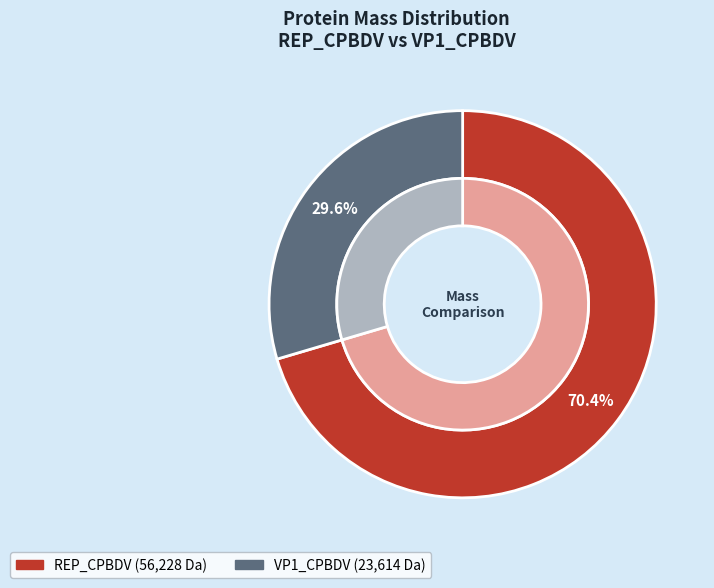

To the nearest percent, what is the combined percentage of sp|W6JHZ8|VP1_CPBDV and sp|W6JGV7|REP_CPBDV?

100%